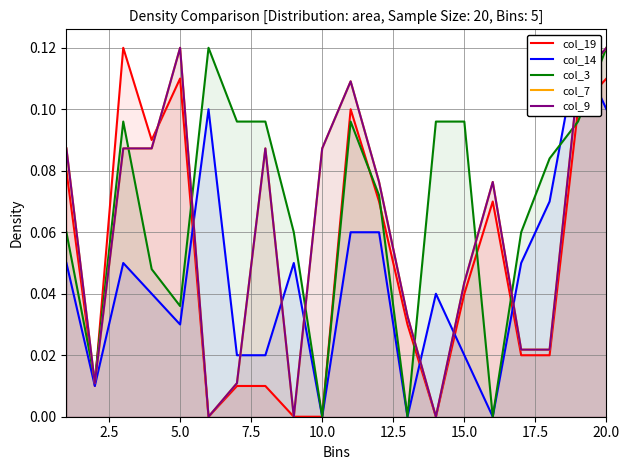

The col_9 series shows 0.2 at 10. True or false?

False